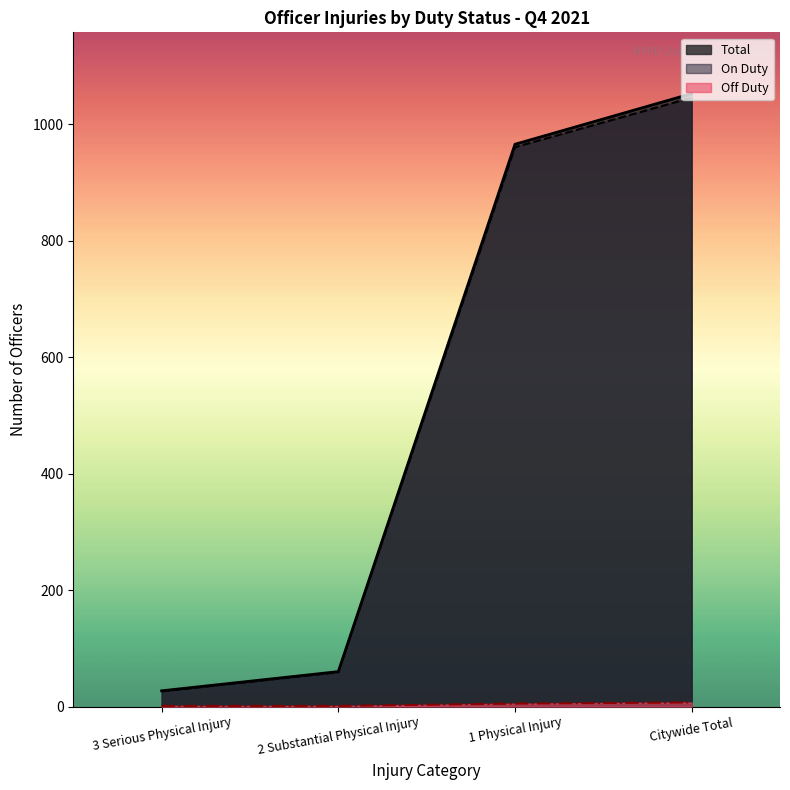

Reading left to right, list all the values displayed in this chart.

On Duty: 3 Serious Physical Injury=26	2 Substantial Physical Injury=59	1 Physical Injury=961	Citywide Total=1046
Off Duty: 3 Serious Physical Injury=1	2 Substantial Physical Injury=1	1 Physical Injury=5	Citywide Total=7
Total: 3 Serious Physical Injury=27	2 Substantial Physical Injury=60	1 Physical Injury=966	Citywide Total=1053